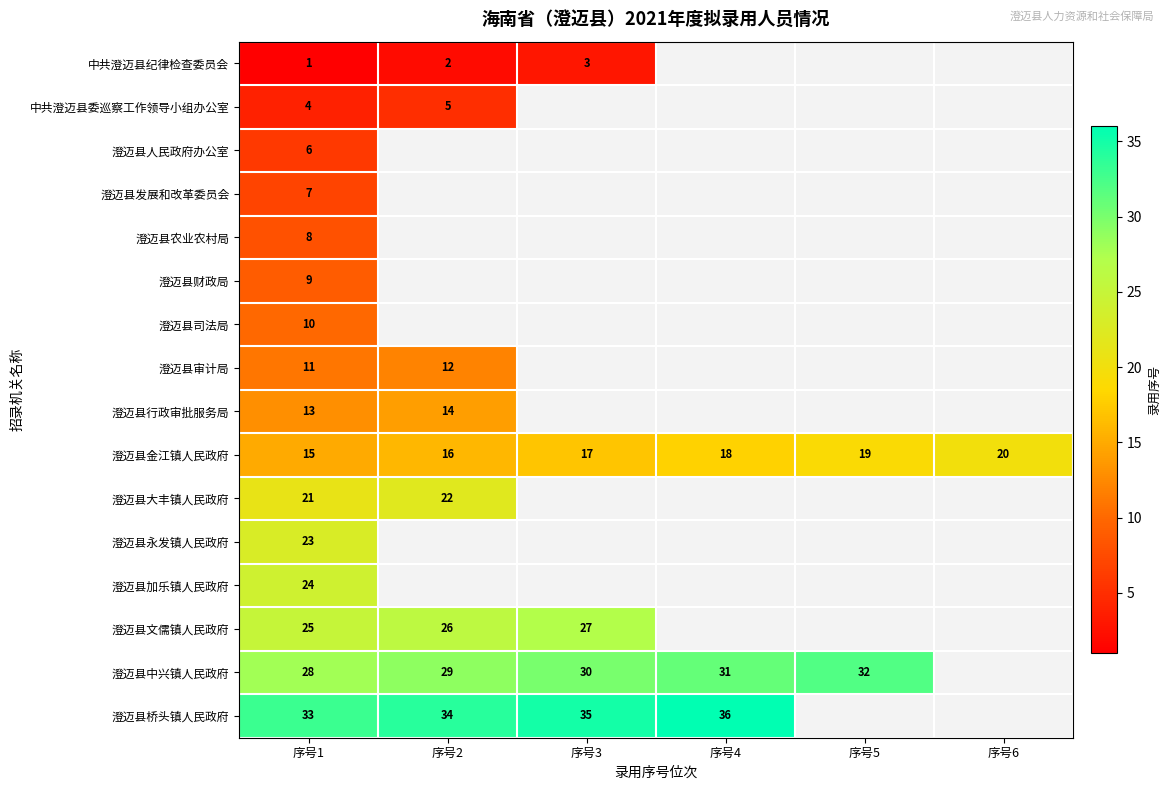

Count the 澄迈县金江镇人民政府 values in the range 16 to 19.

4